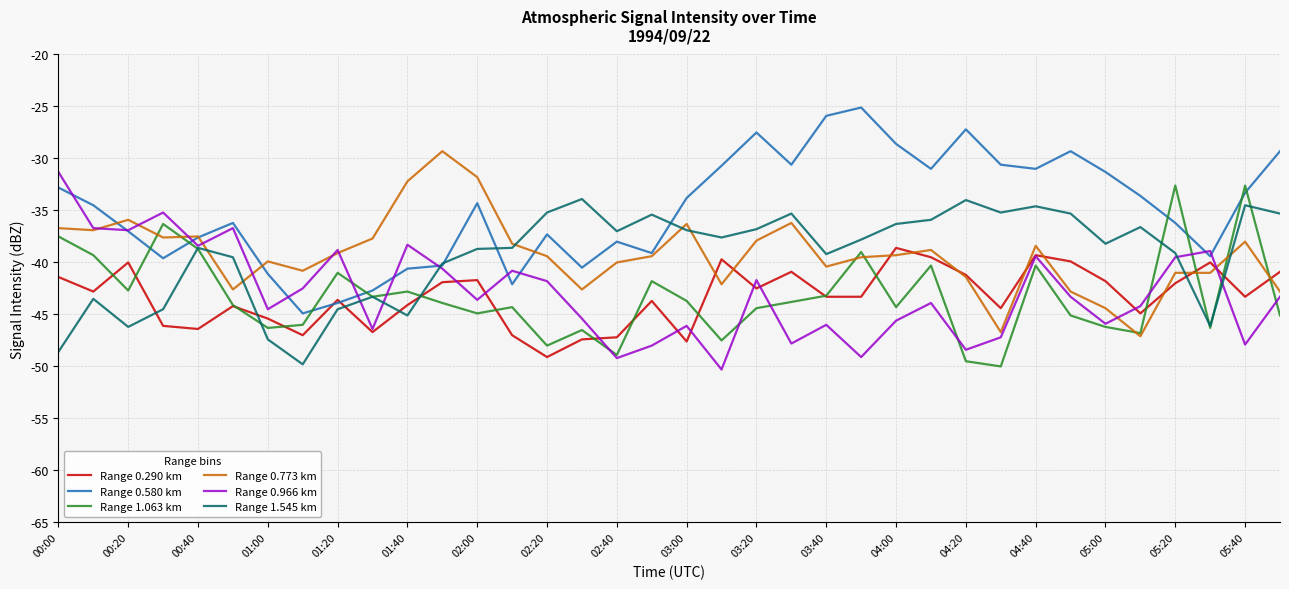

Count the number of data series in this chart.

6